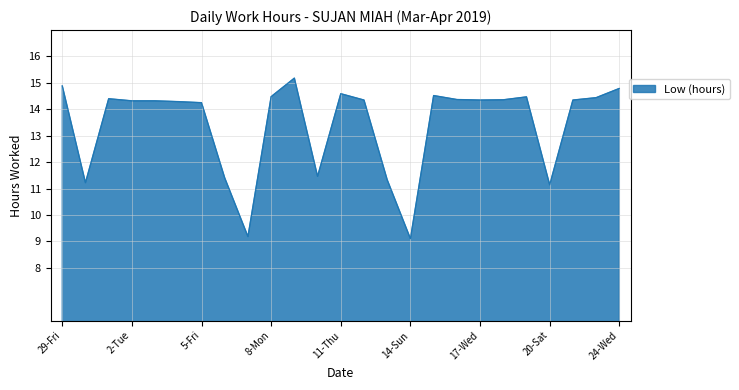

What is the minimum value shown in the chart?

9.1